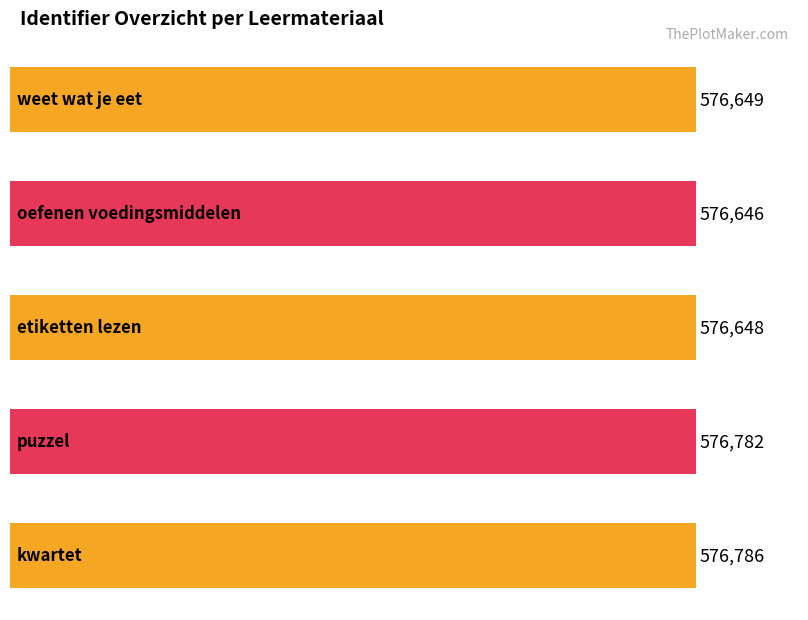

List the labels in order of value, smallest first.

oefenen voedingsmiddelen, etiketten lezen, weet wat je eet, puzzel, kwartet